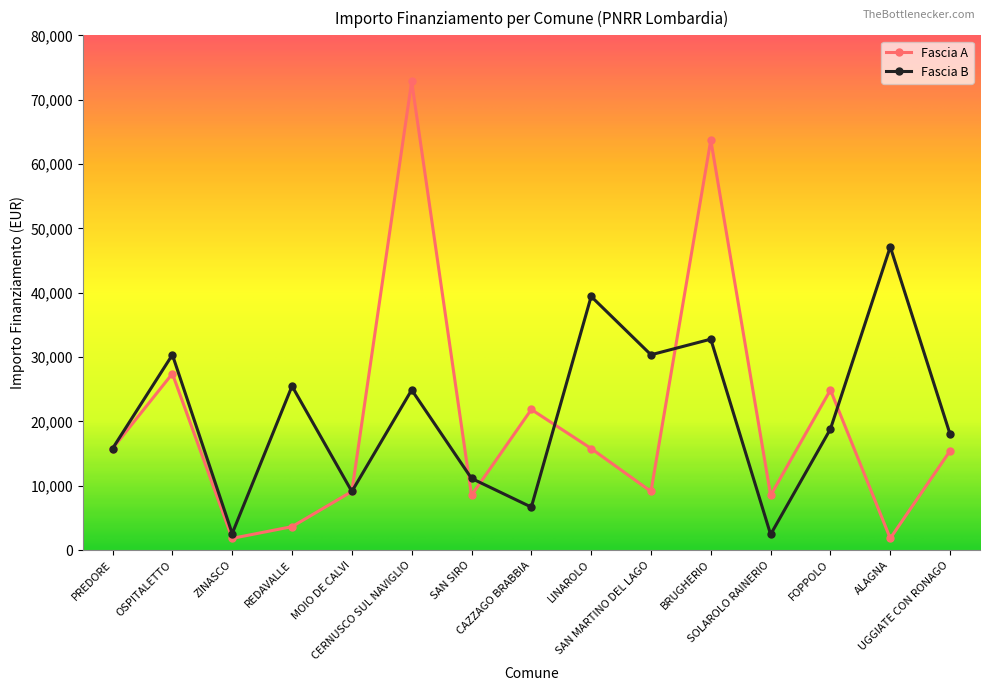

At how many categories does at least one series exceed 21386?

9